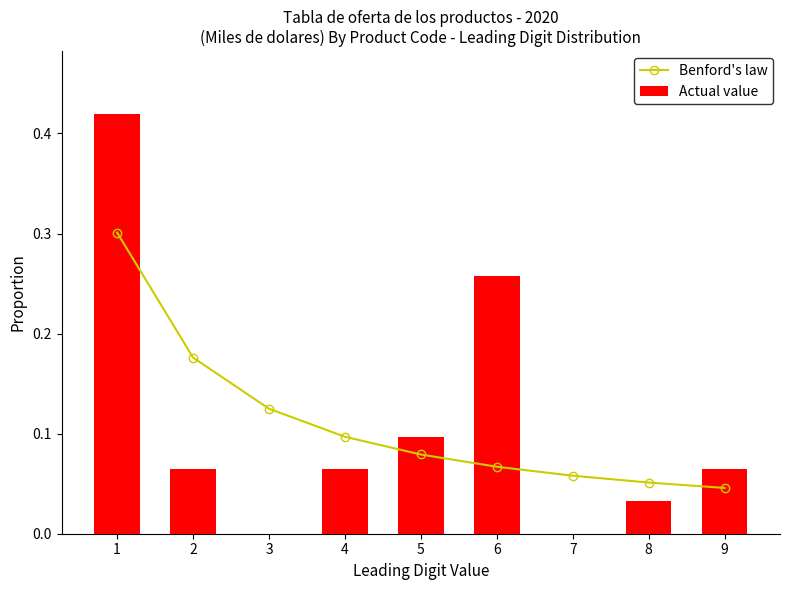

Read the Benford's law value at 3.

0.1